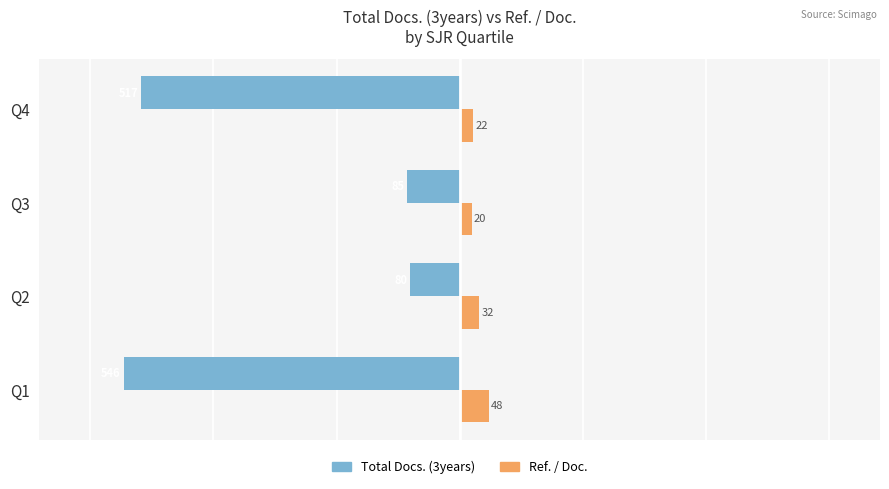

What is the difference between the second highest and minimum values in the Total Docs. (3years) series?

461